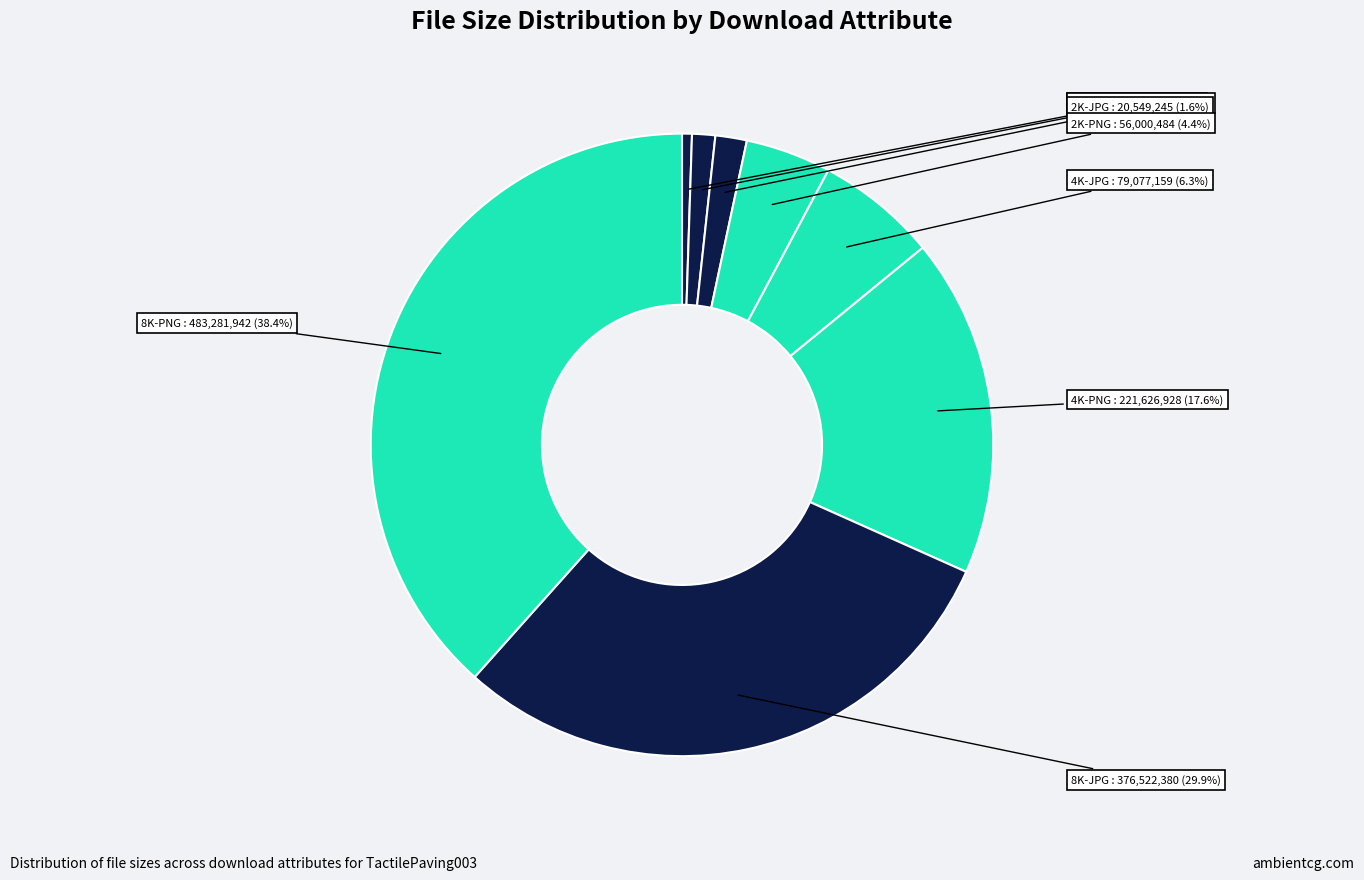

Which slice is the largest?

8K-PNG